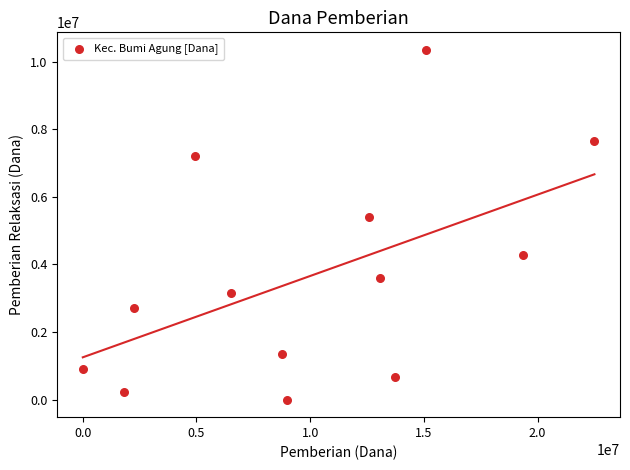

What is the range of Y values (max minus min)?

10350000